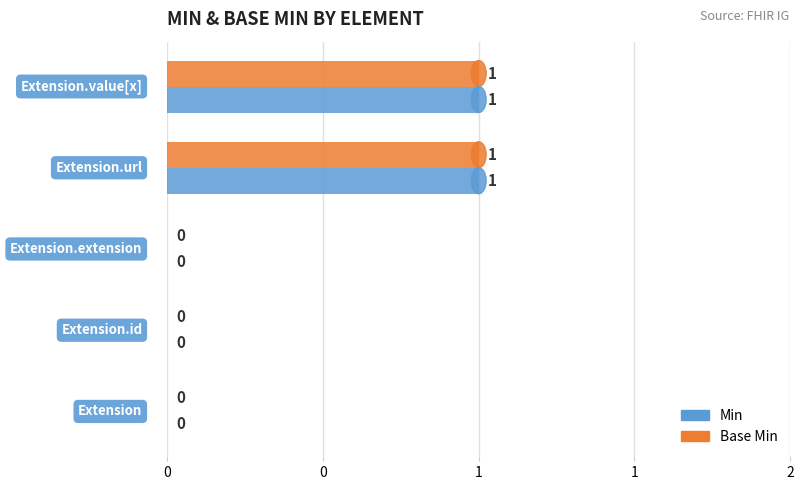

What is the sum of all Min values?

2